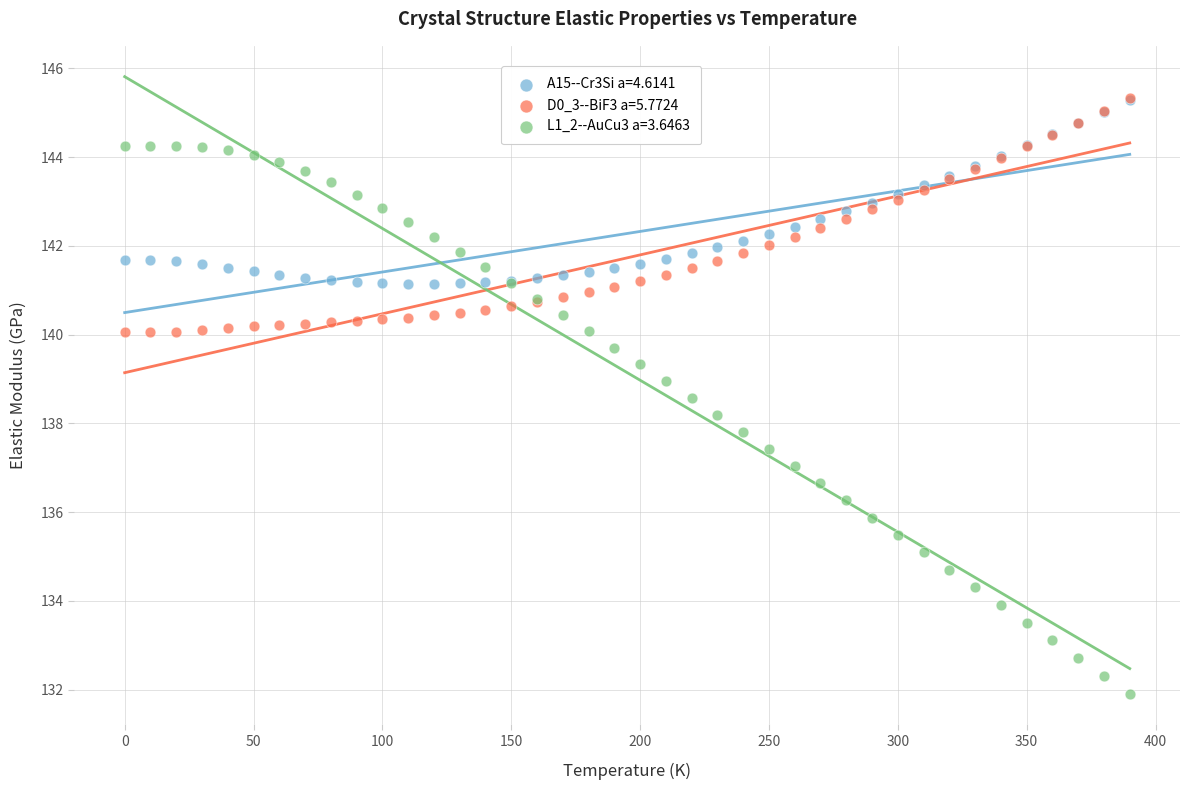

What are all the series names shown in the legend?

A15--Cr3Si a=4.6141, D0_3--BiF3 a=5.7724, L1_2--AuCu3 a=3.6463